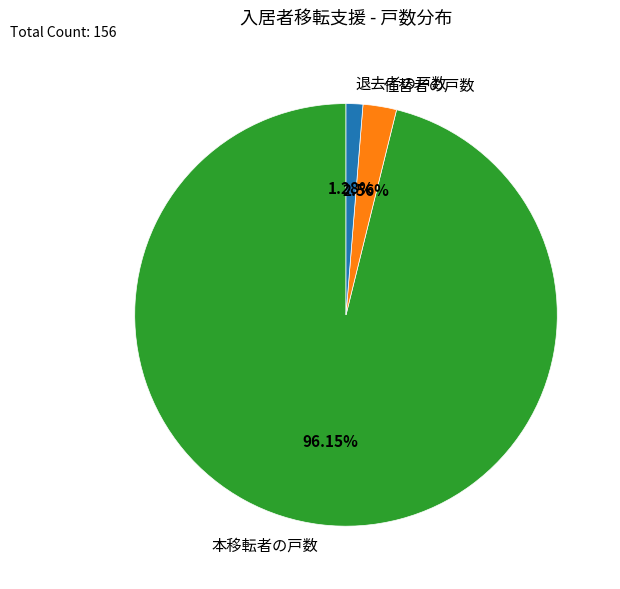

How much of the chart is everything except 退去者の戸数?

98.7%